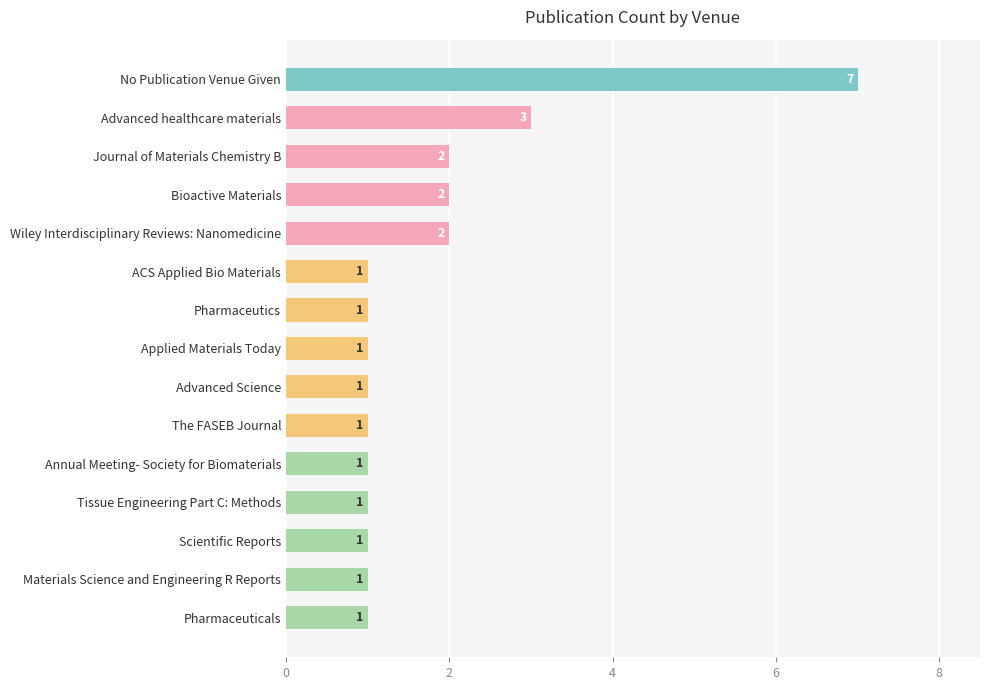

The chart shows a value of 2 at Scientific Reports. True or false?

False